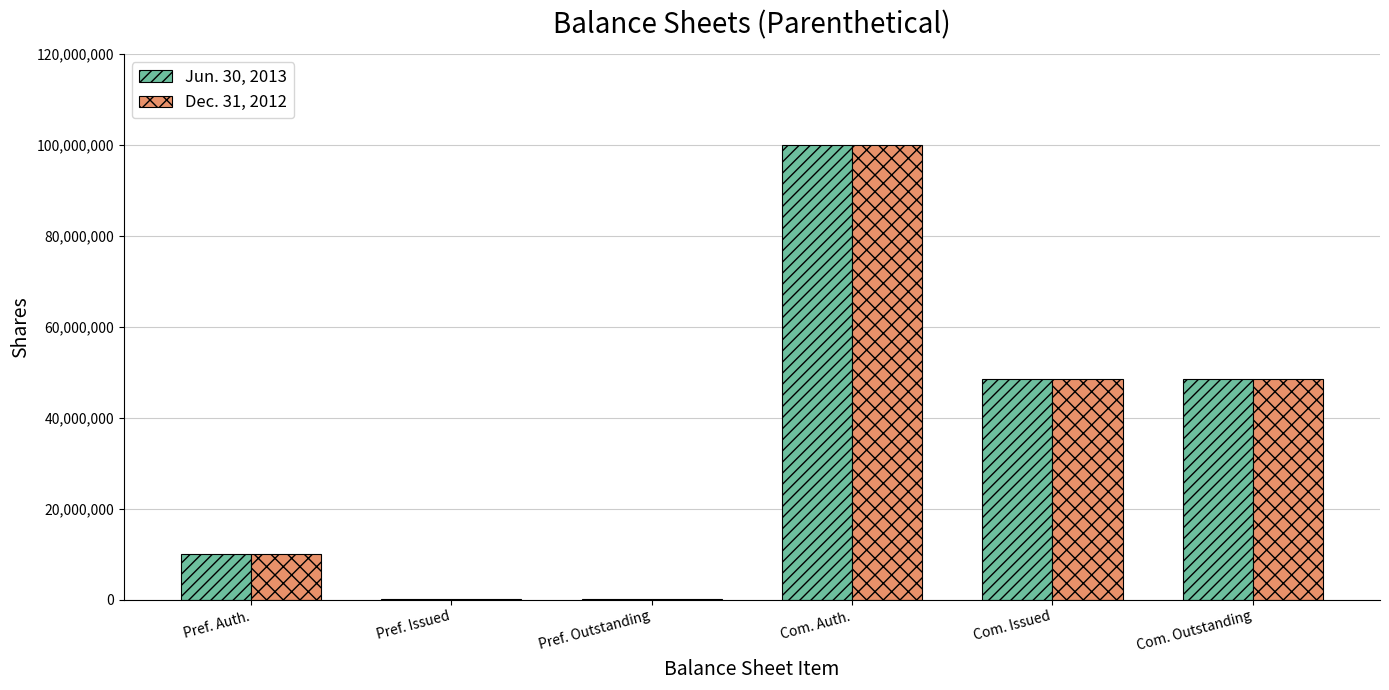

What is the maximum value shown in the chart?

100000000